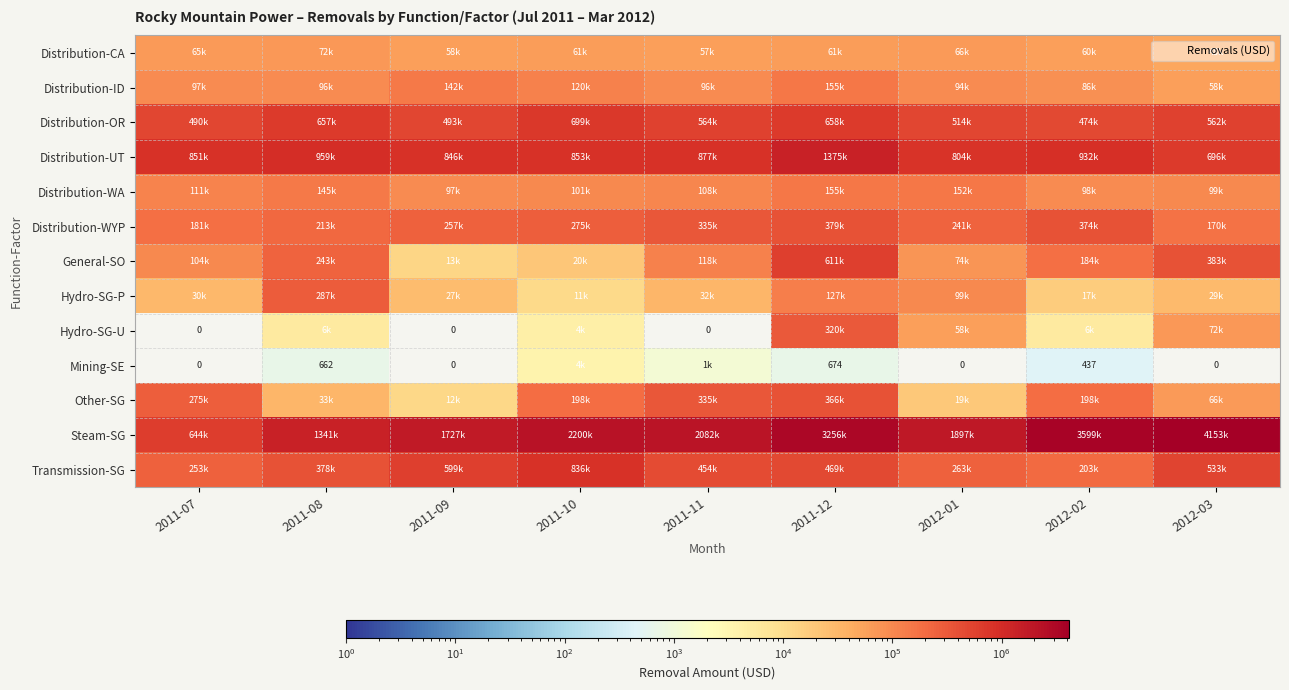

The Steam-SG series shows 1165943.6 at 2012-01. True or false?

False